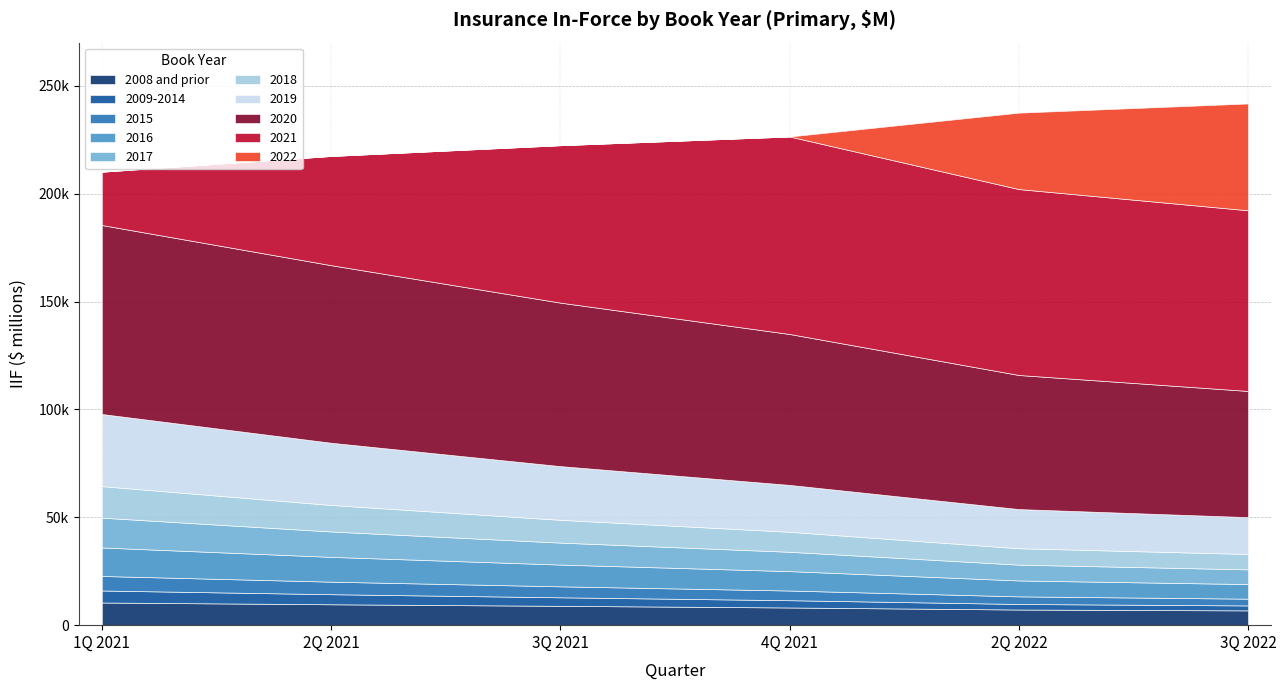

What are all the series names shown in the legend?

2008 and prior, 2009-2014, 2015, 2016, 2017, 2018, 2019, 2020, 2021, 2022